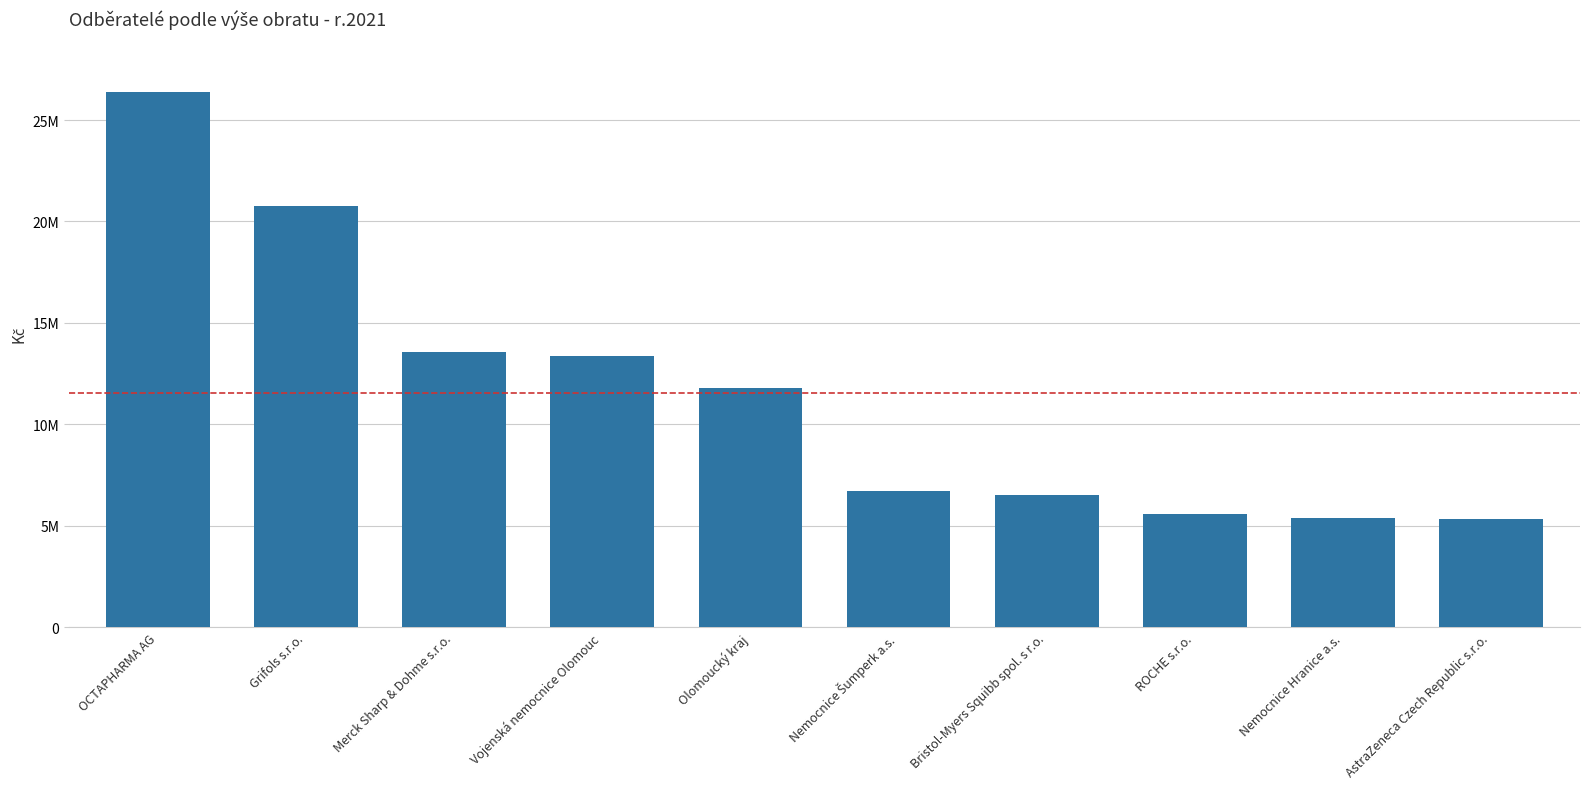

Are the bars horizontal?

No